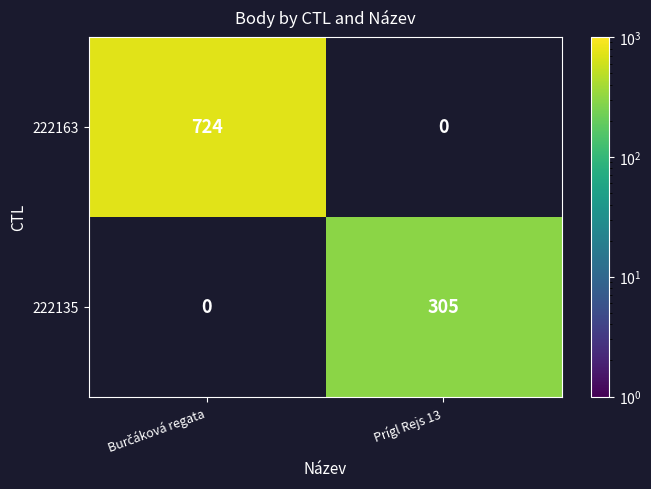

What is the maximum value shown in the chart?

724.0